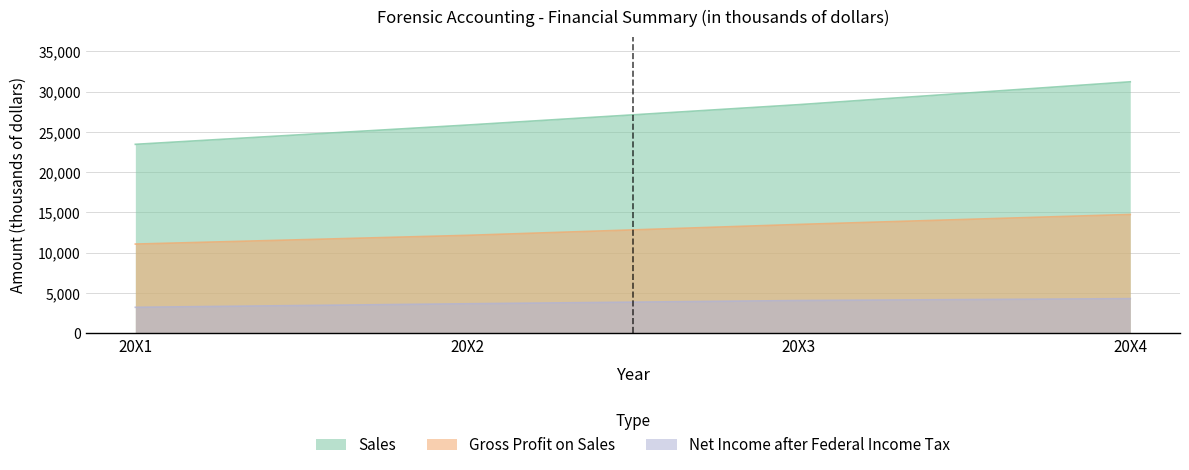

What are all the series names shown in the legend?

Sales, Gross Profit on Sales, Net Income after Federal Income Tax